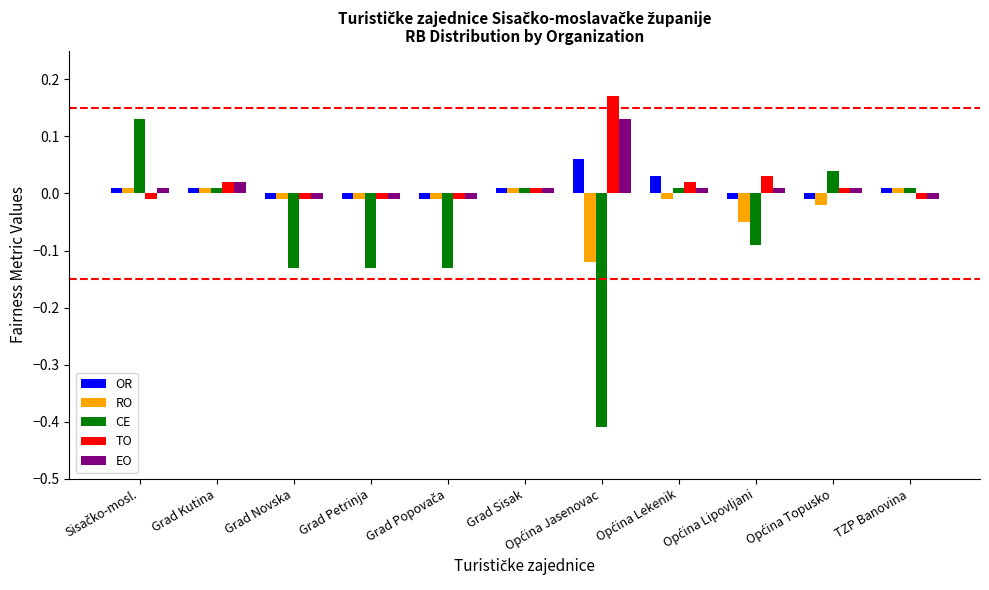

What position from the right is Grad Kutina?

10